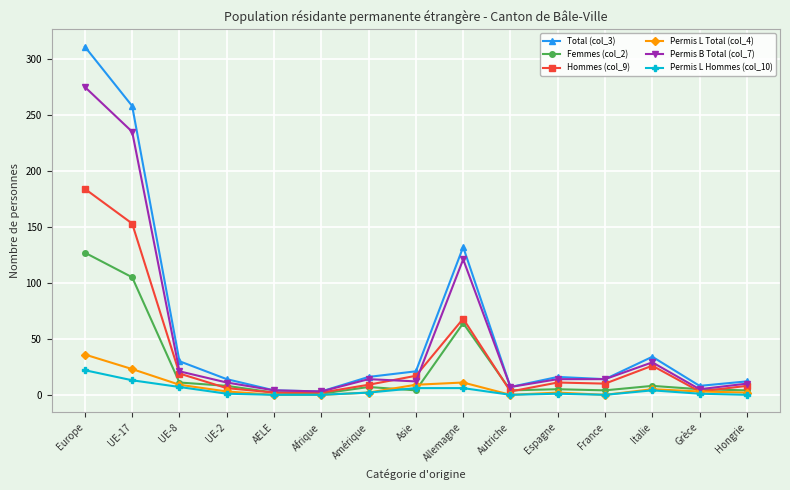

List the series in order of their peak value, highest first.

Total (col_3), Permis B Total (col_7), Hommes (col_9), Femmes (col_2), Permis L Total (col_4), Permis L Hommes (col_10)